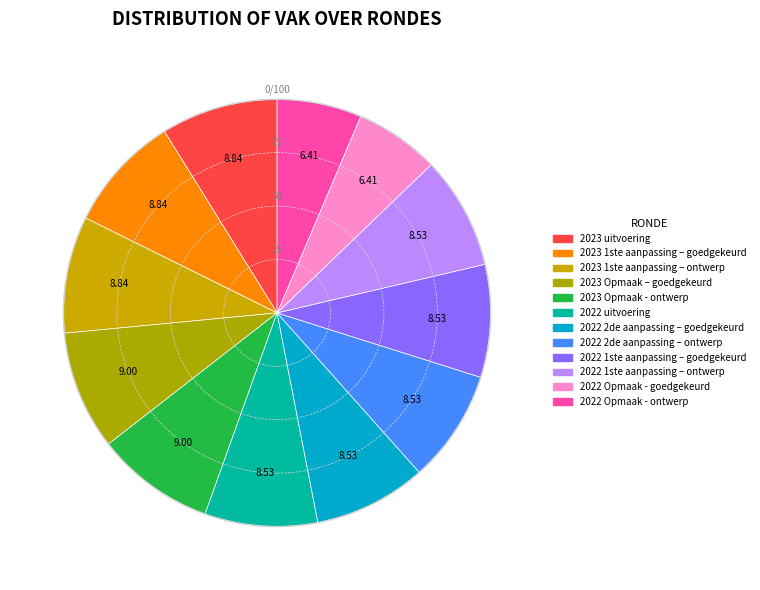

To the nearest percent, what is the average slice percentage?

8%